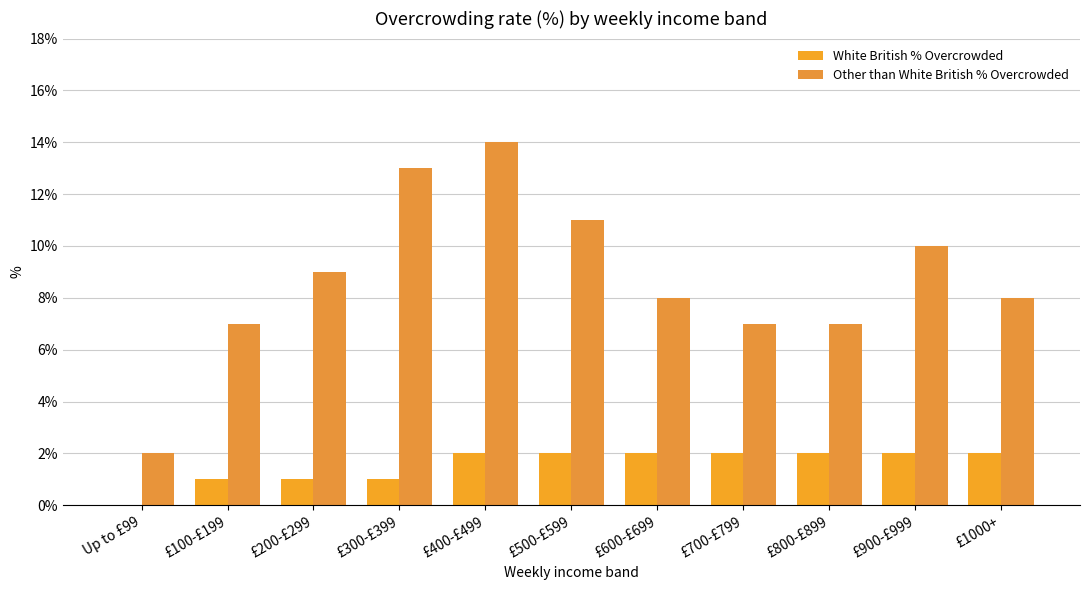

How many series are shown in this chart?

2